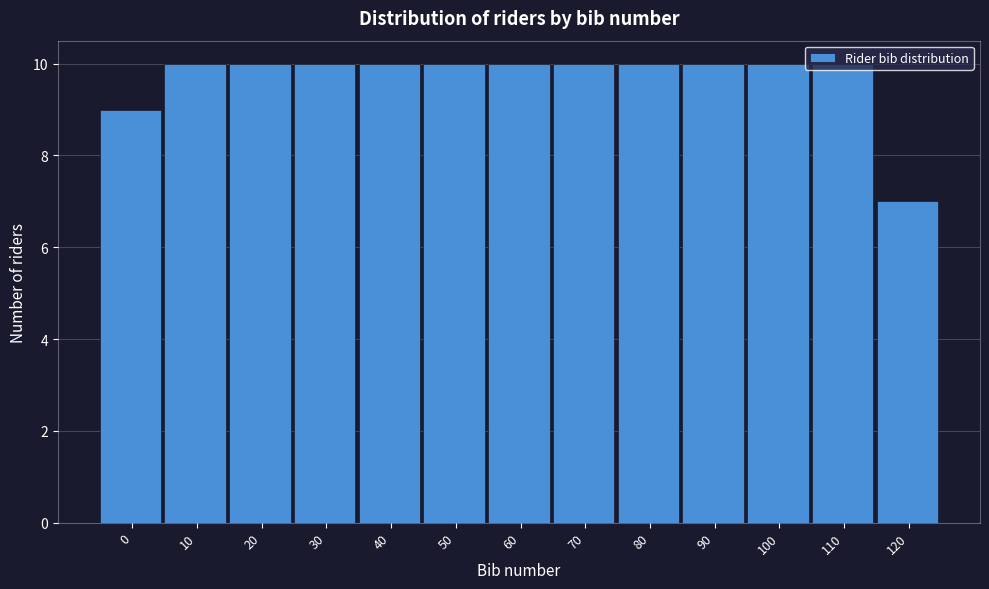

What is the greatest value displayed?

10